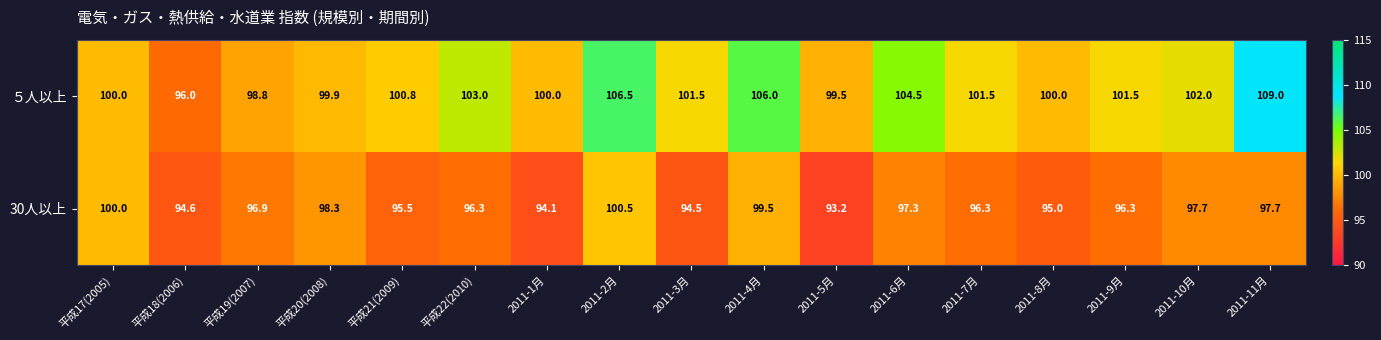

What is the sum of the 30人以上 values at 平成22(2010) and 2011-5月?

189.5